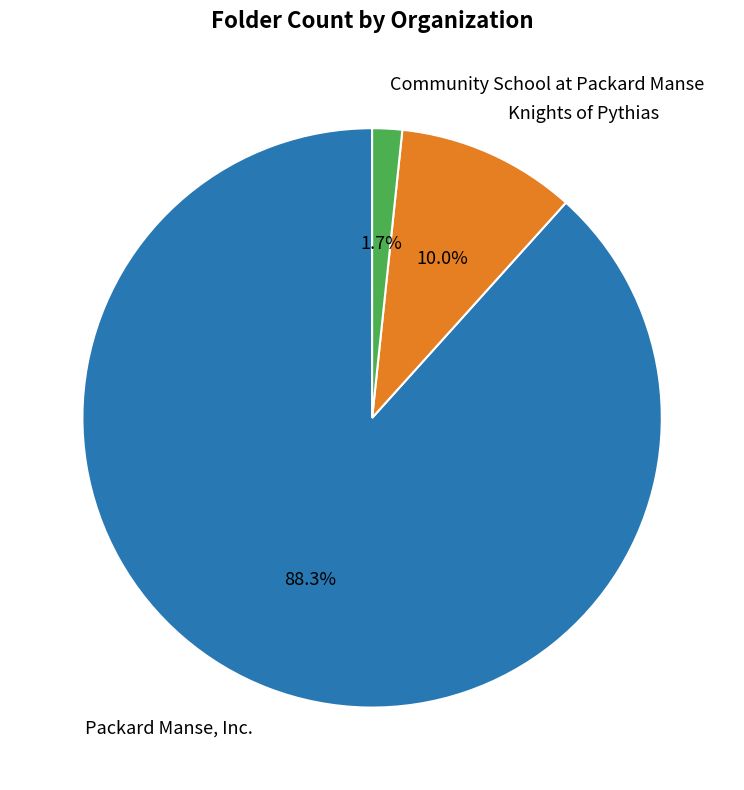

What portion of the pie excludes Packard Manse, Inc.?

11.7%